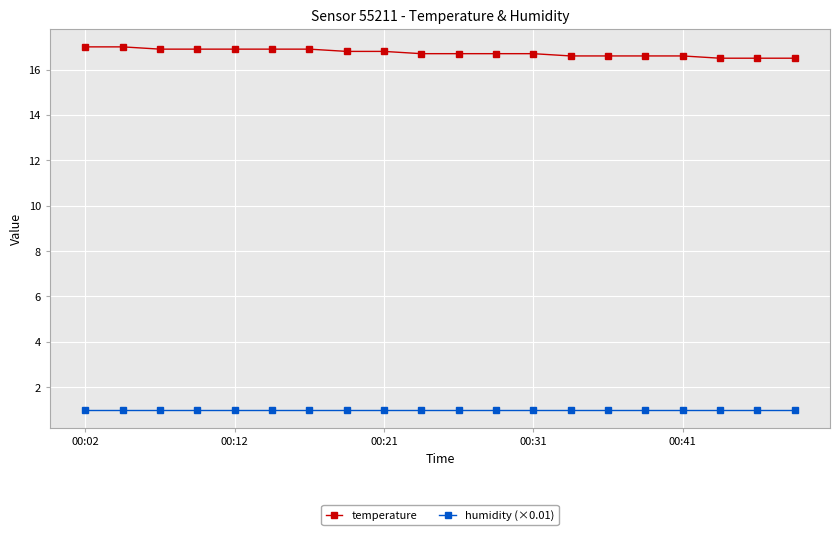

How many series are shown in this chart?

2